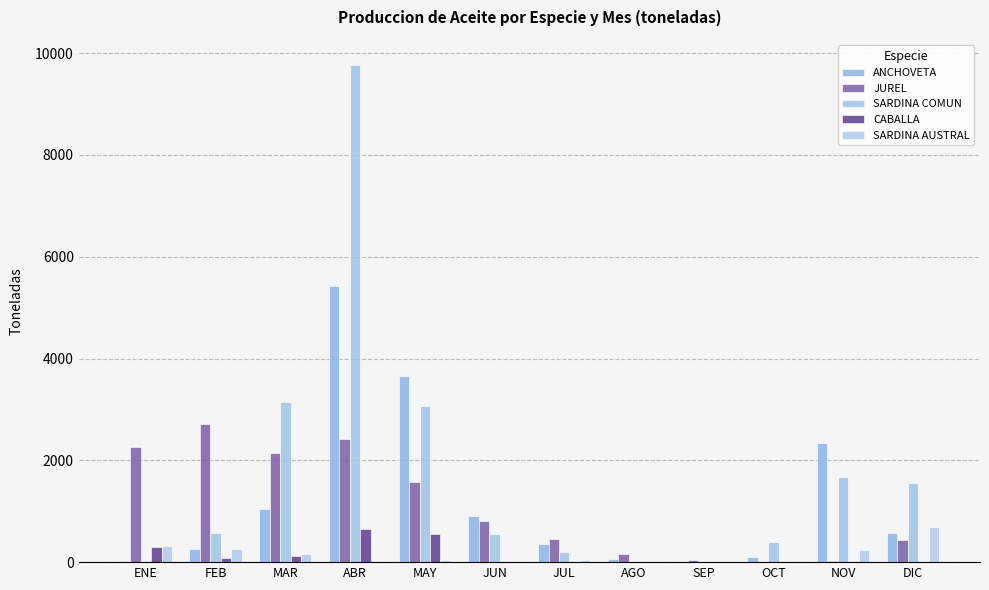

How many series are shown in this chart?

5